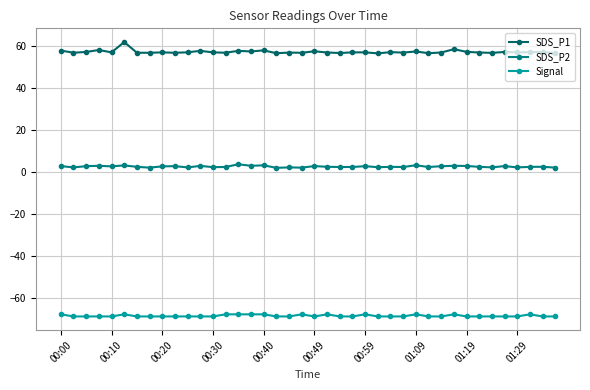

Which series has the largest total across all categories?

SDS_P1